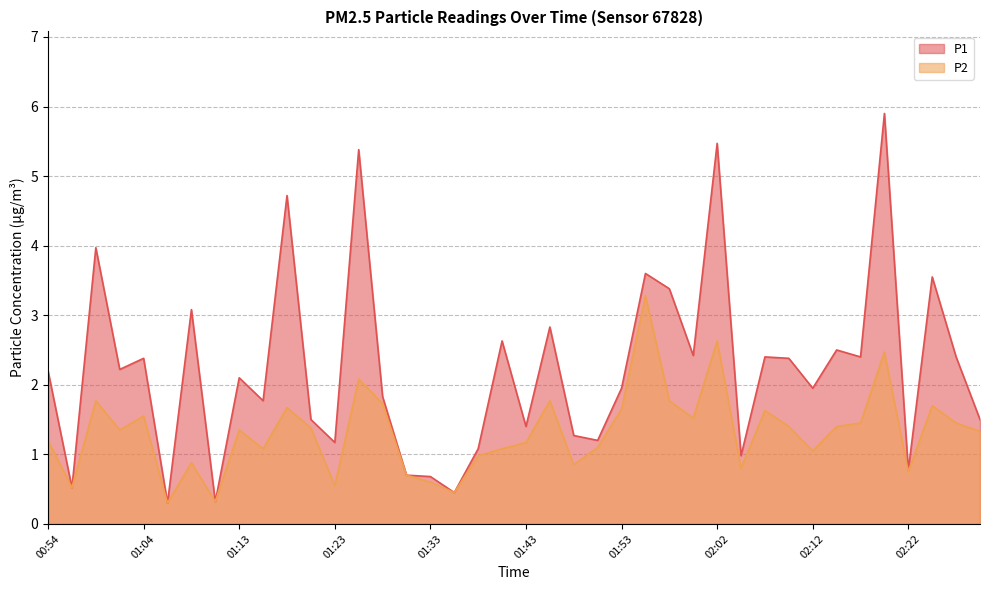

Does the chart display data point markers on the line(s)?

No